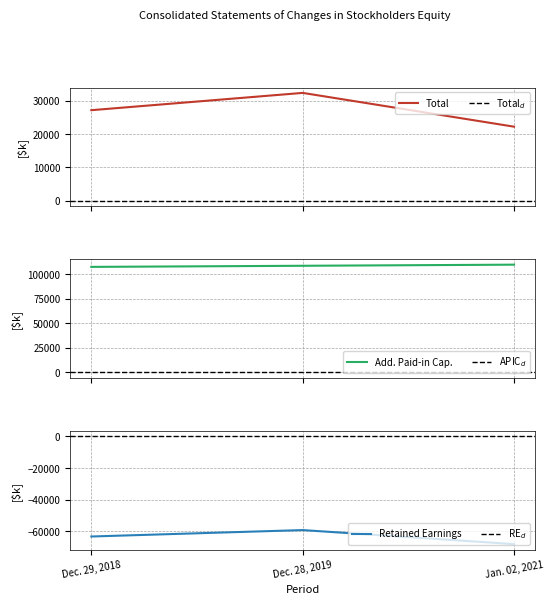

Is this an area chart (filled region under the line)?

No